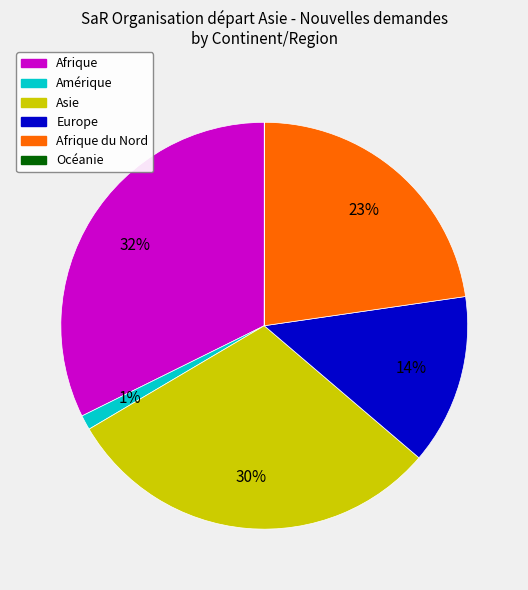

Is there a majority slice in this chart?

No